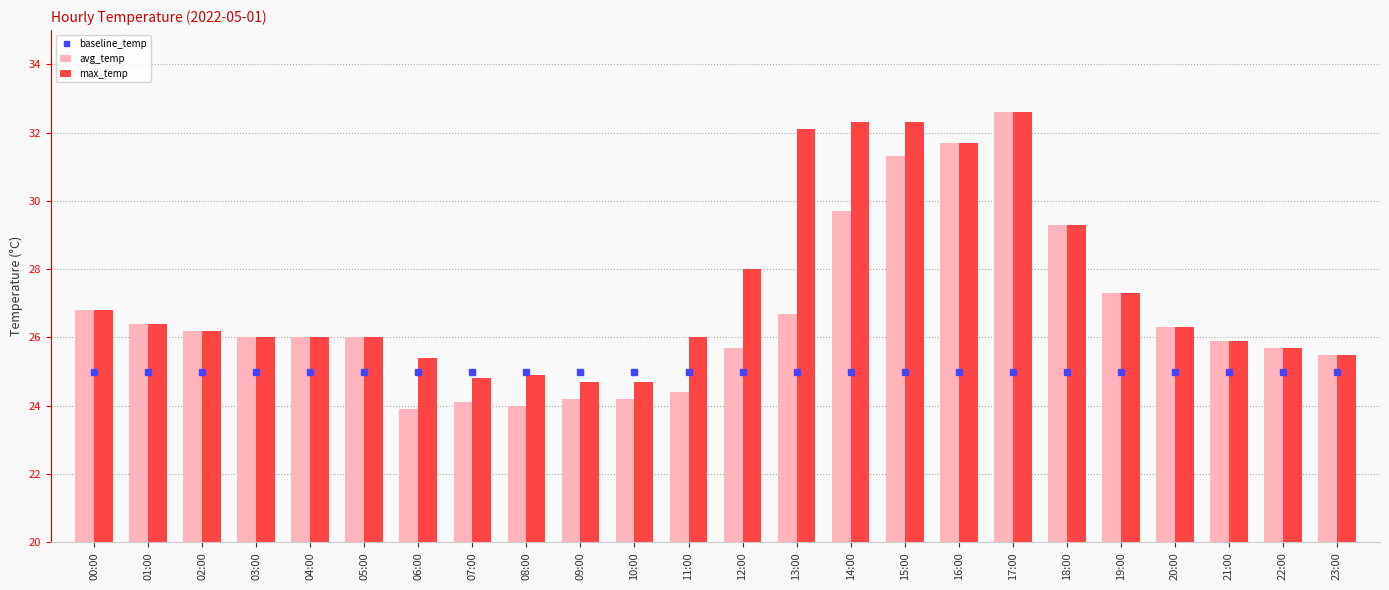

What is the value of the avg_temp bar at the 2nd from the left?

26.4